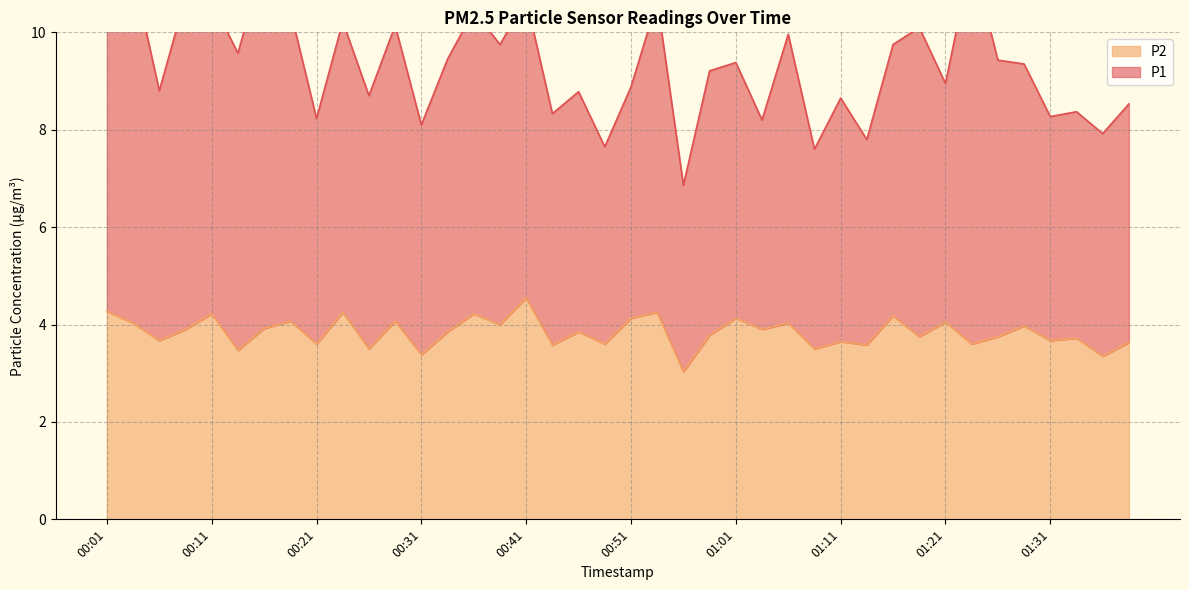

Is it true that the value at 01:16 is 4.2?

True